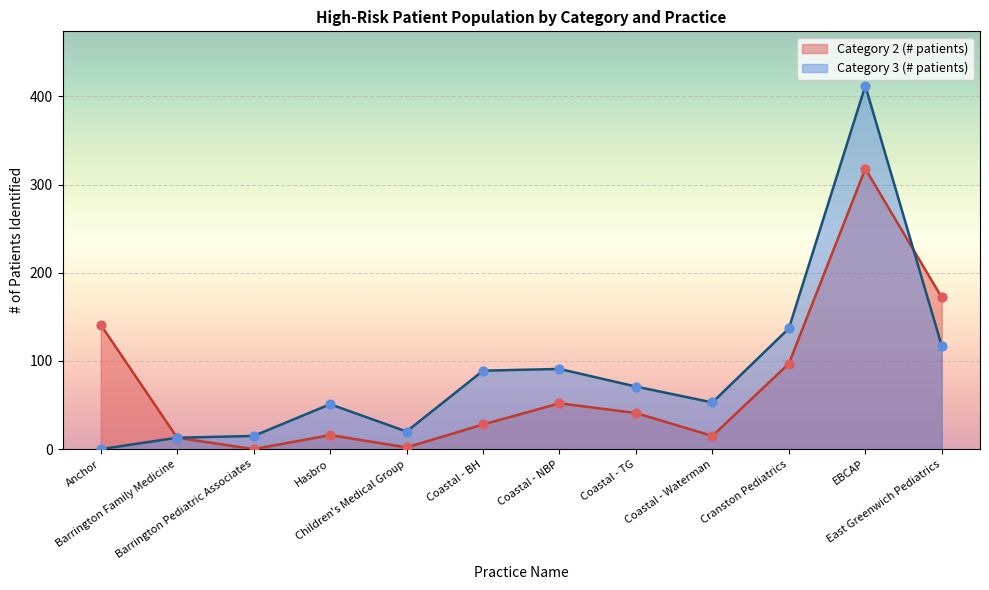

What are all the series names shown in the legend?

Category 2 (# patients), Category 3 (# patients)